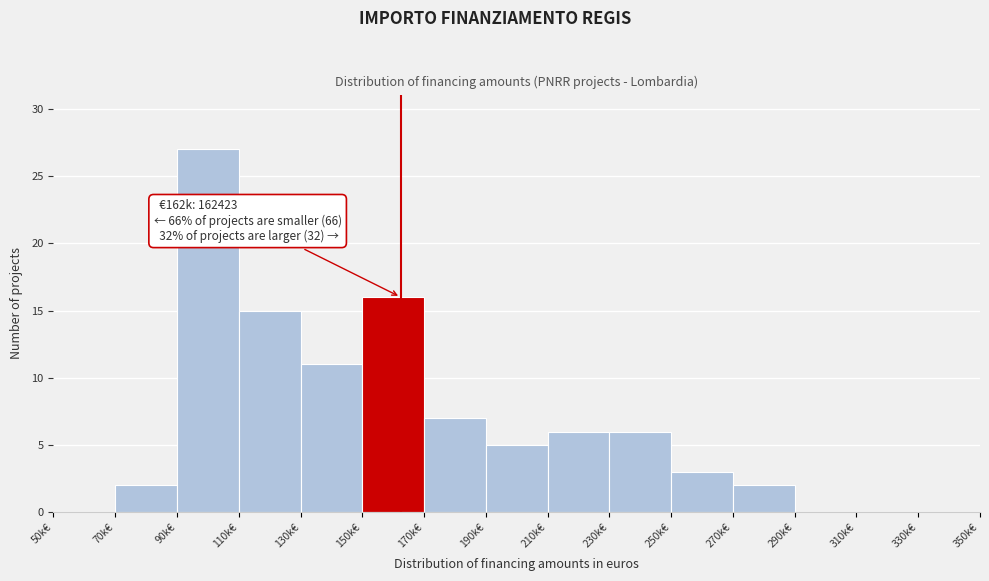

Reading left to right, extract all data points from this chart.

50k€=0	70k€=2	90k€=27	110k€=15	130k€=11	150k€=16	170k€=7	190k€=5	210k€=6	230k€=6	250k€=3	270k€=2	290k€=0	310k€=0	330k€=0